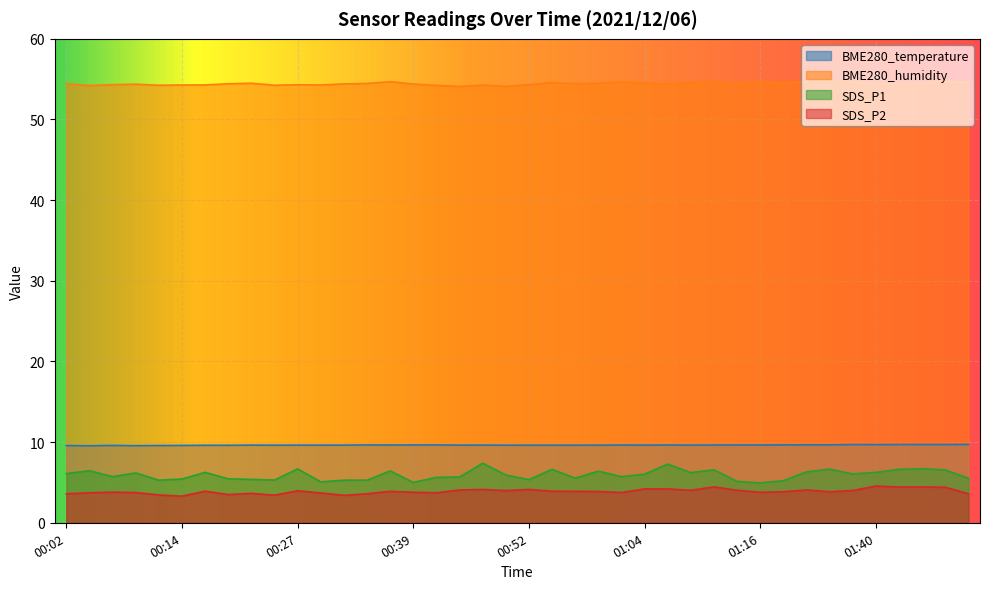

At how many categories does at least one series exceed 25?

40